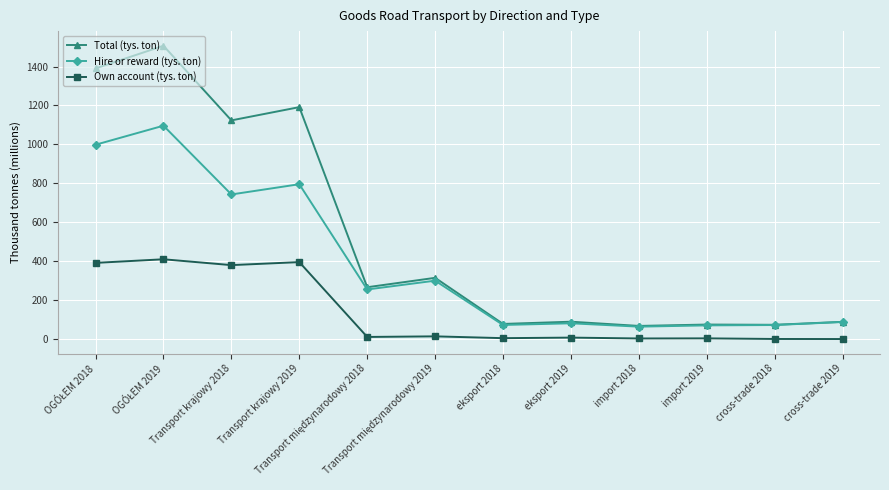

Which series has the largest total across all categories?

Total (tys. ton)